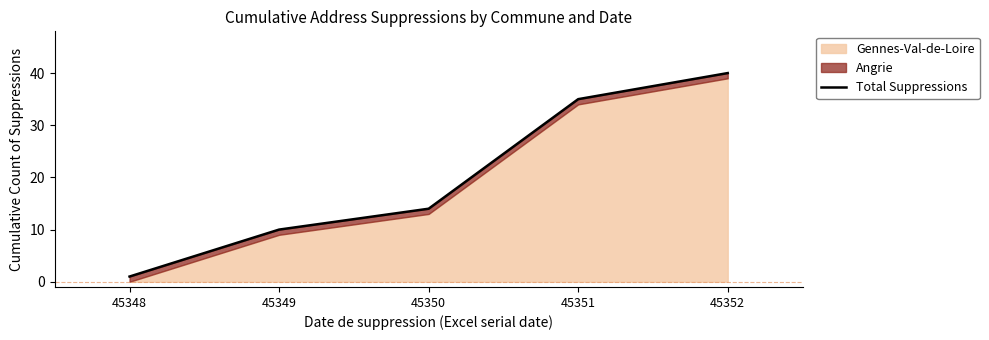

Which category has the highest value across all series?

45352